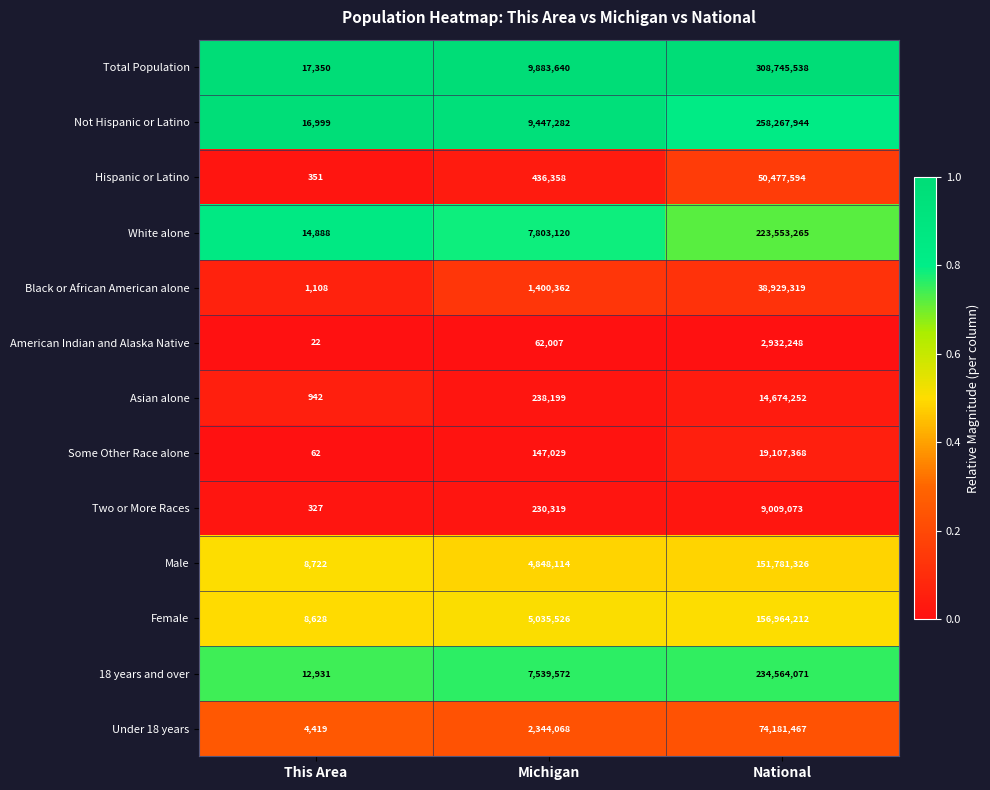

What is the difference between the highest and lowest values at This Area?

17328